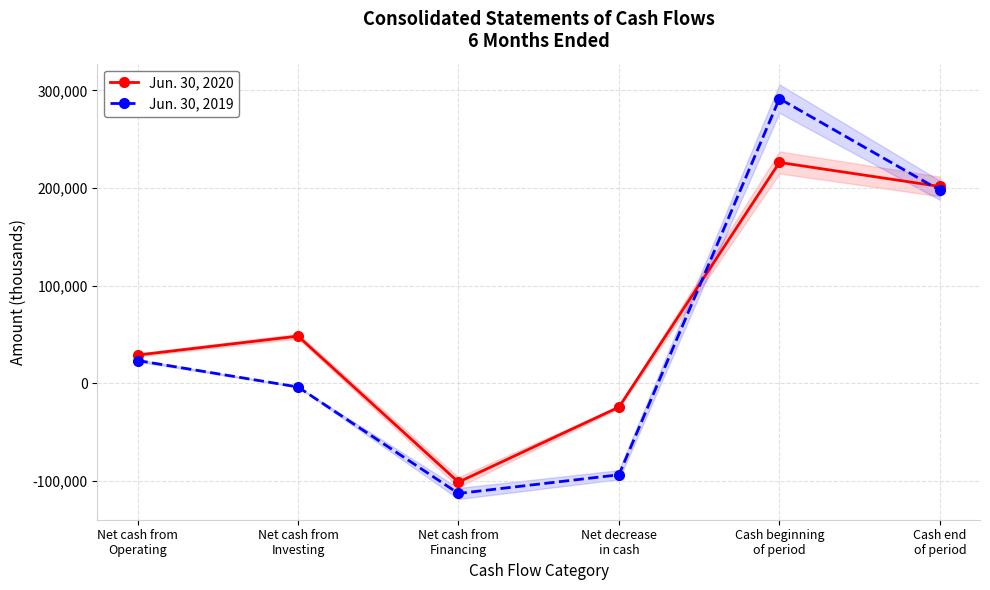

What is the difference between the second highest and minimum values in the Jun. 30, 2019 series?

310715